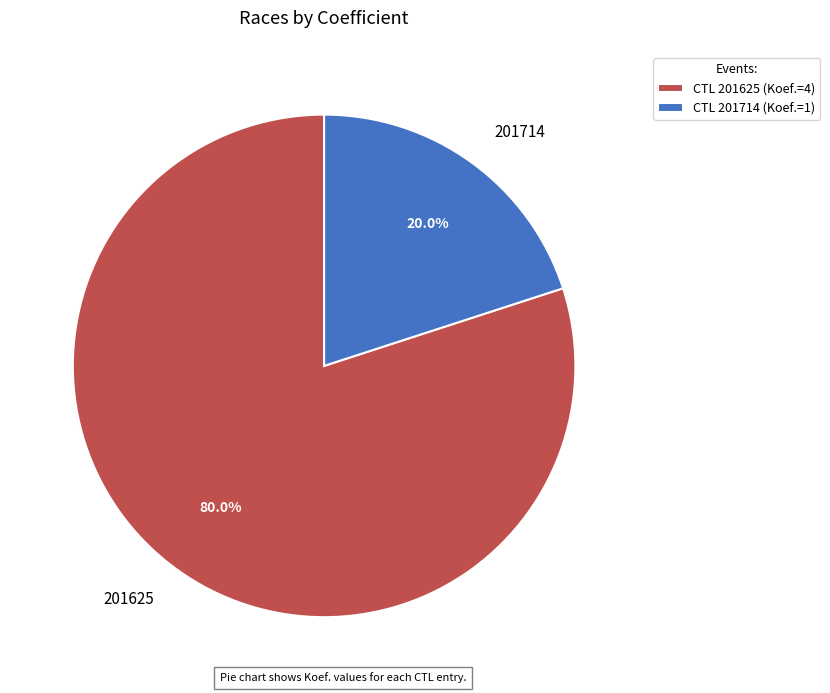

Is it true that 201714 is 6% of the pie?

False